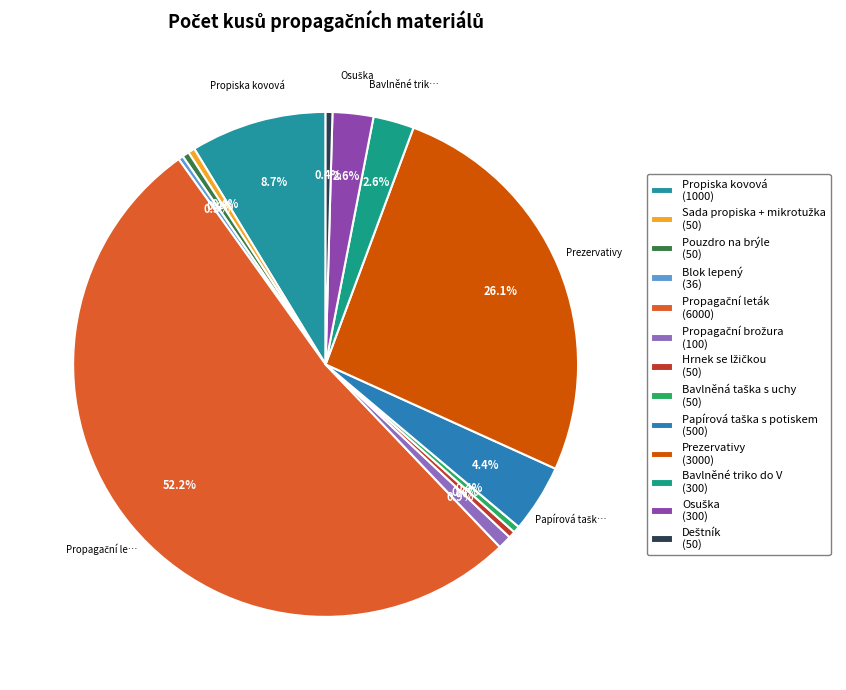

How many slices are in this pie chart?

13